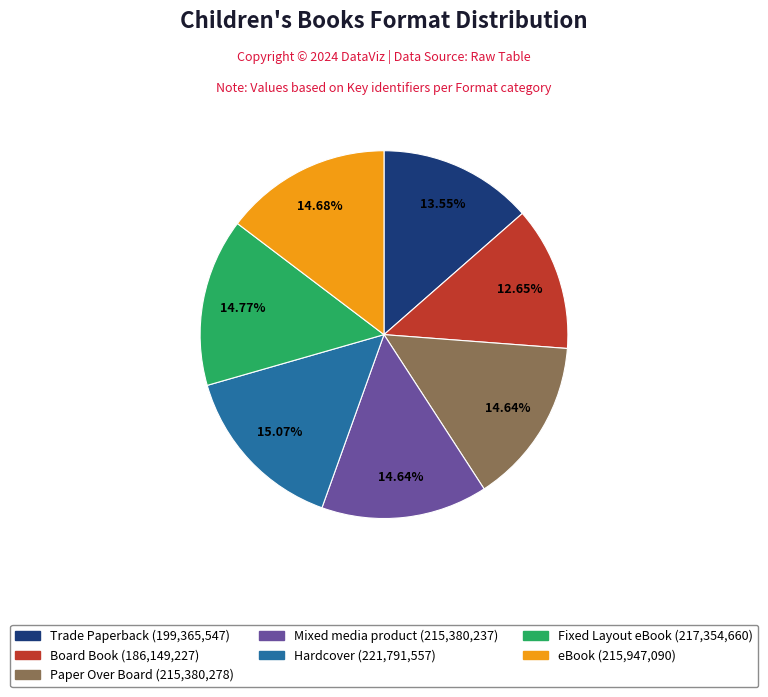

True or false: Trade Paperback accounts for 14% of the total.

True